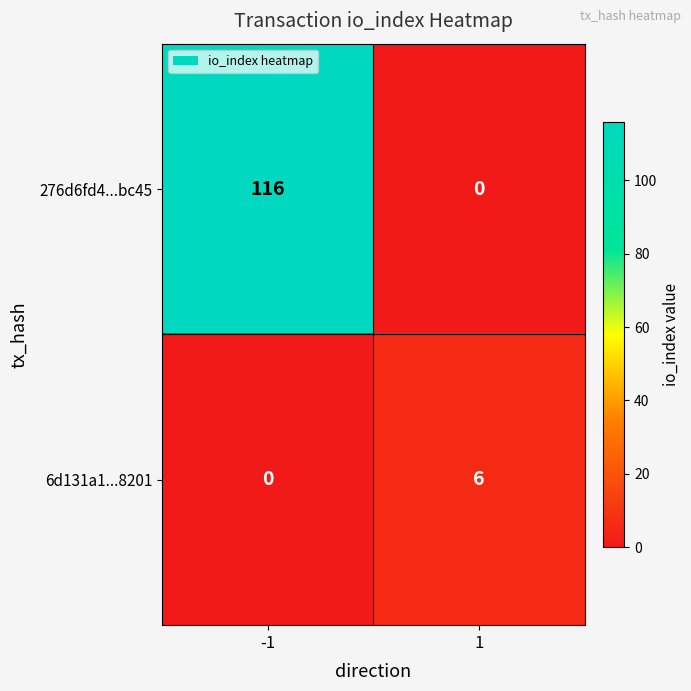

Reading left to right, transcribe all the data shown in this chart.

276d6fd4...bc45: 116	0
6d131a1...8201: 0	6